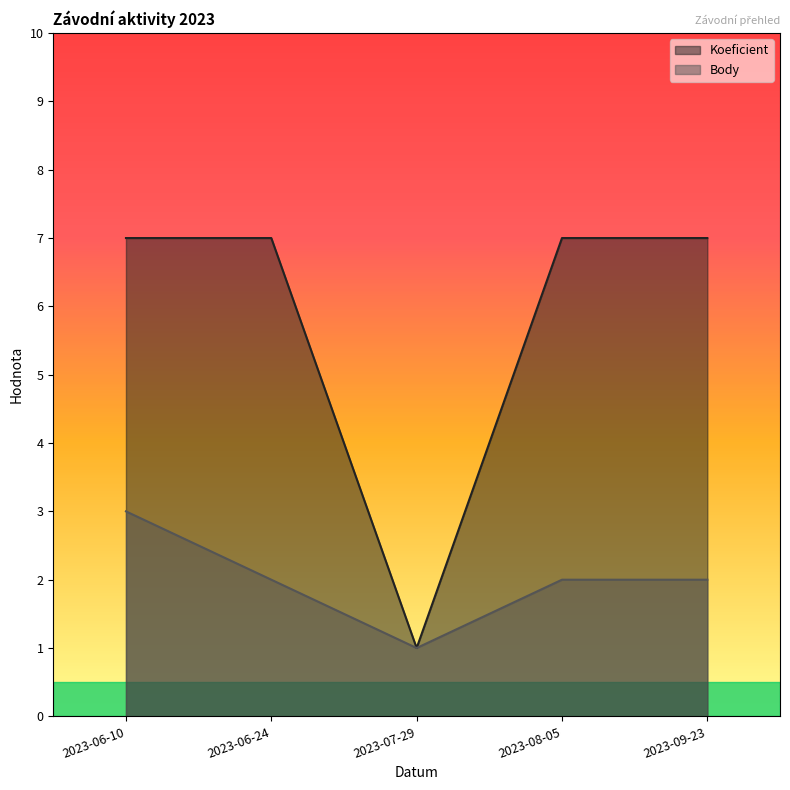

Where is the first local minimum for Body?

2023-07-29